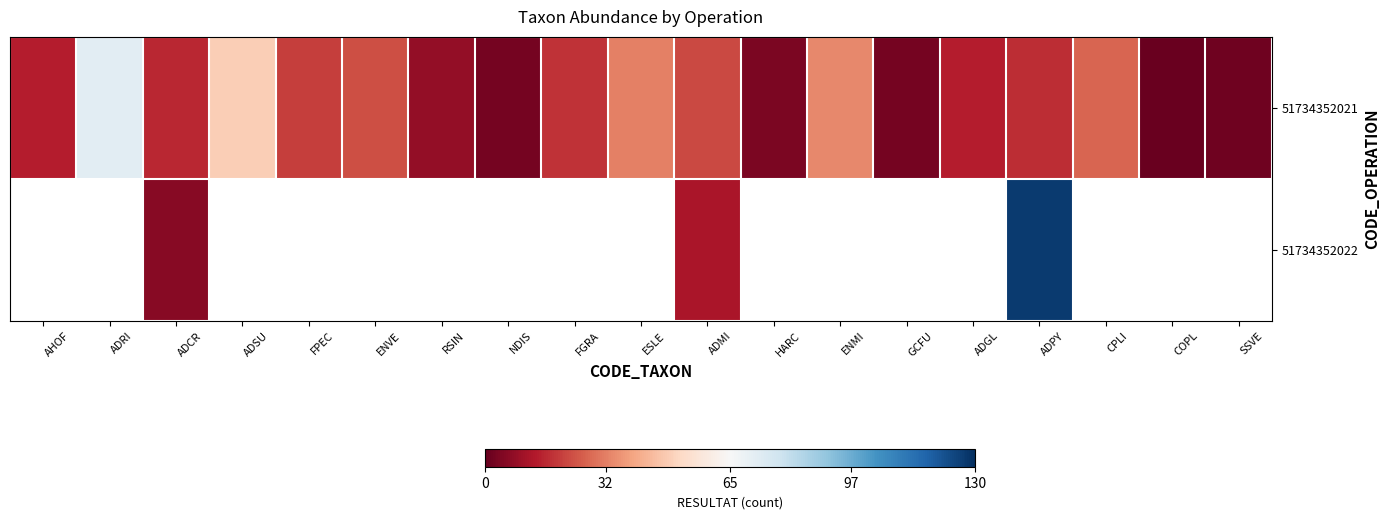

The 51734352021 series shows 4.2 at AHOF. True or false?

False